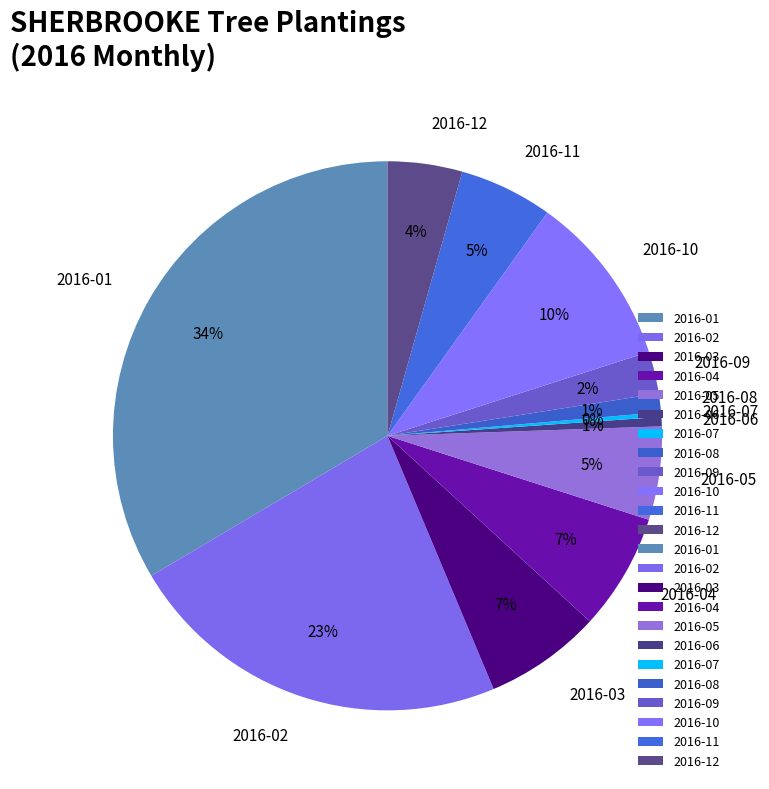

Between 2016-01 and 2016-04, which is larger?

2016-01